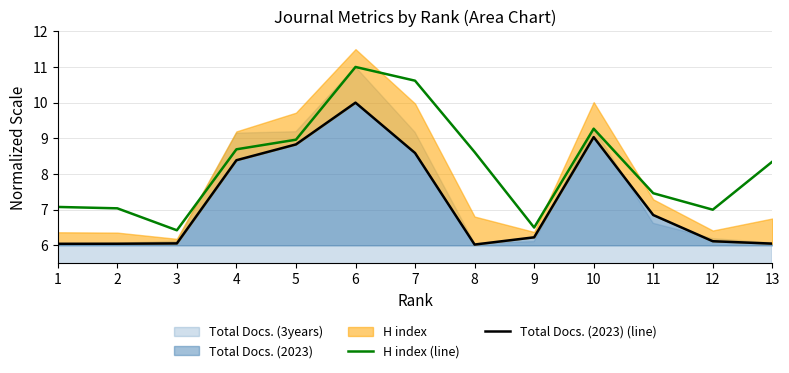

At which category does H index (line) reach its first local peak?

6